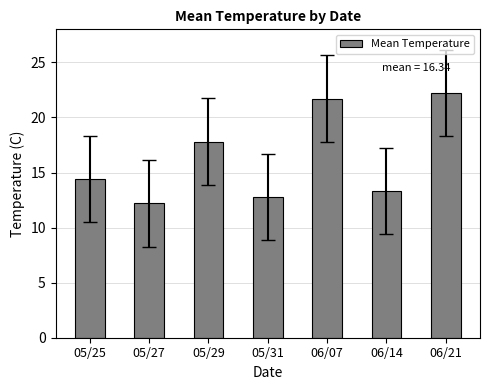

Rank the categories by value from highest to lowest.

06/21, 06/07, 05/29, 05/25, 06/14, 05/31, 05/27